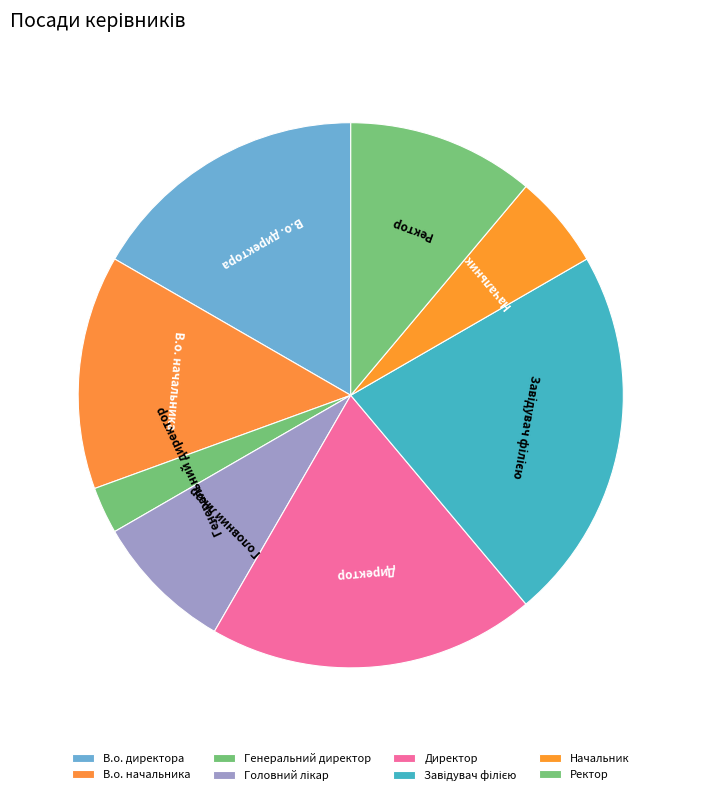

Is there any slice that represents more than half of the pie?

No